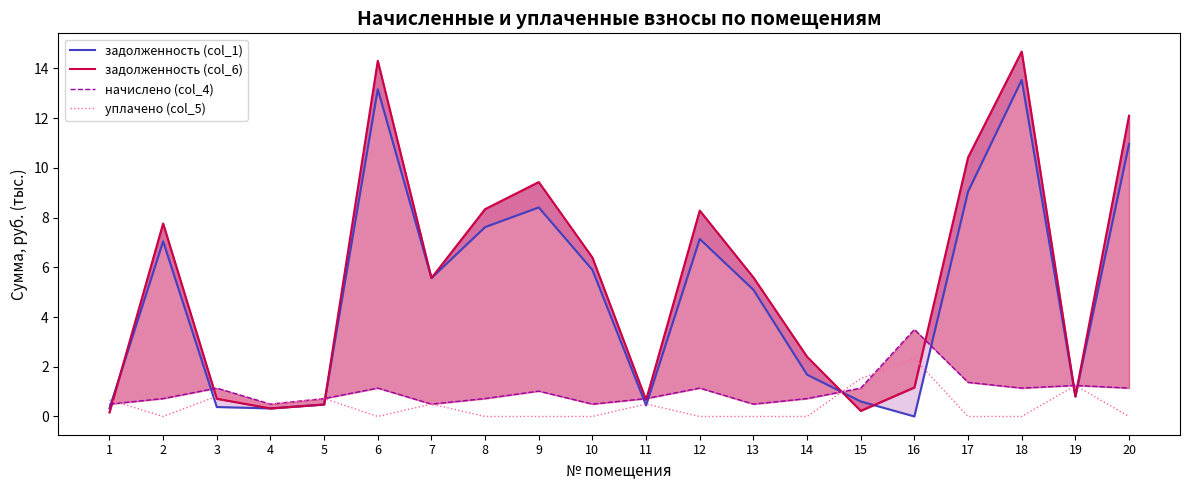

How many lines are shown in the chart?

4